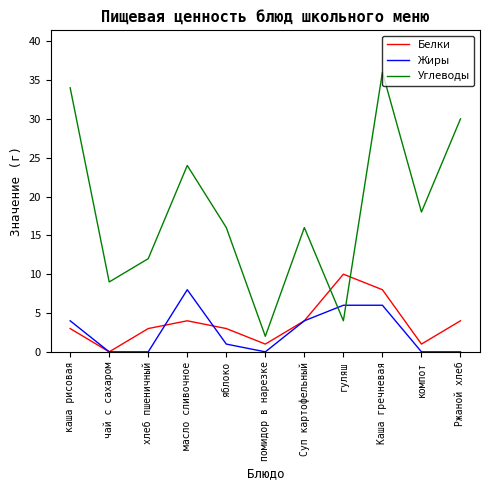

List the series in order of their peak value, highest first.

Углеводы, Белки, Жиры